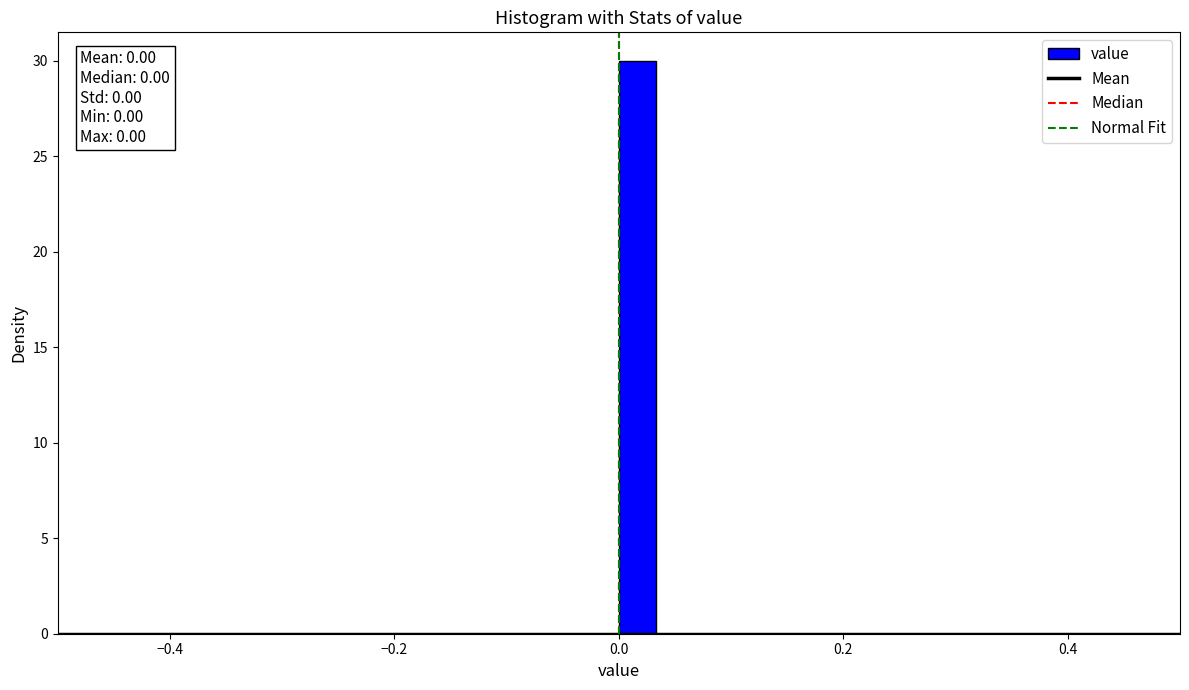

Around what value on the x-axis is the tallest bar? Give the approximate position of its centre, as read against the axis.

0.02